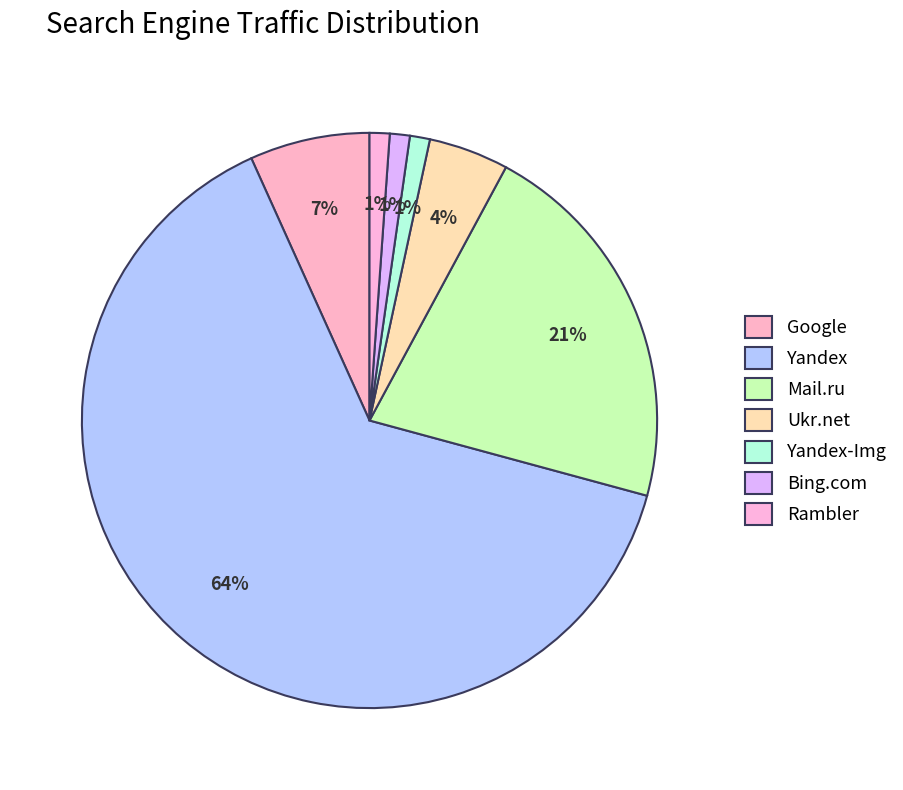

Rank the categories by value from lowest to highest.

Yandex-Img, Bing.com, Rambler, Ukr.net, Google, Mail.ru, Yandex